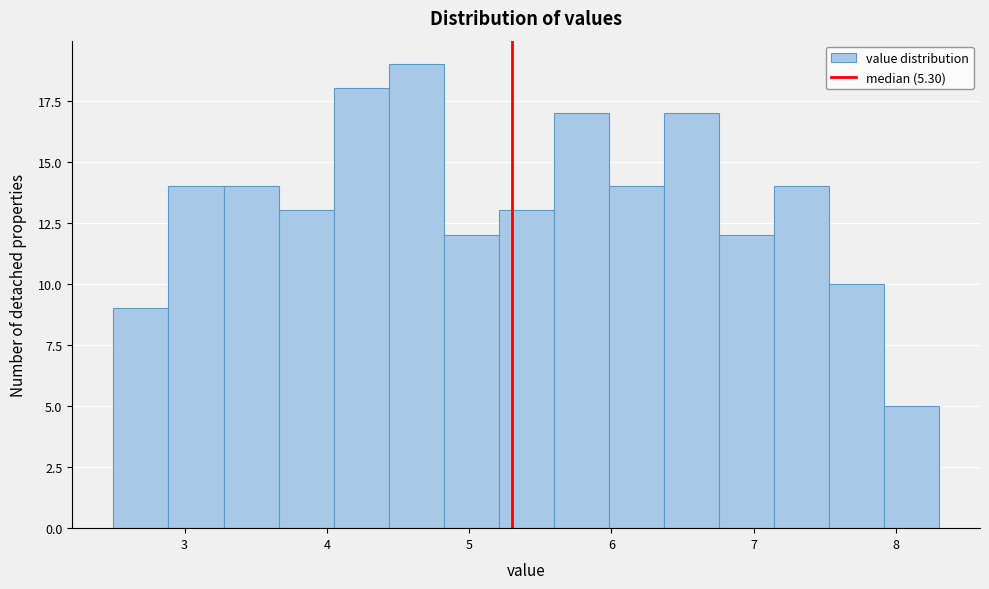

Read against the x-axis, roughly where is the centre of the tallest bar?

4.6